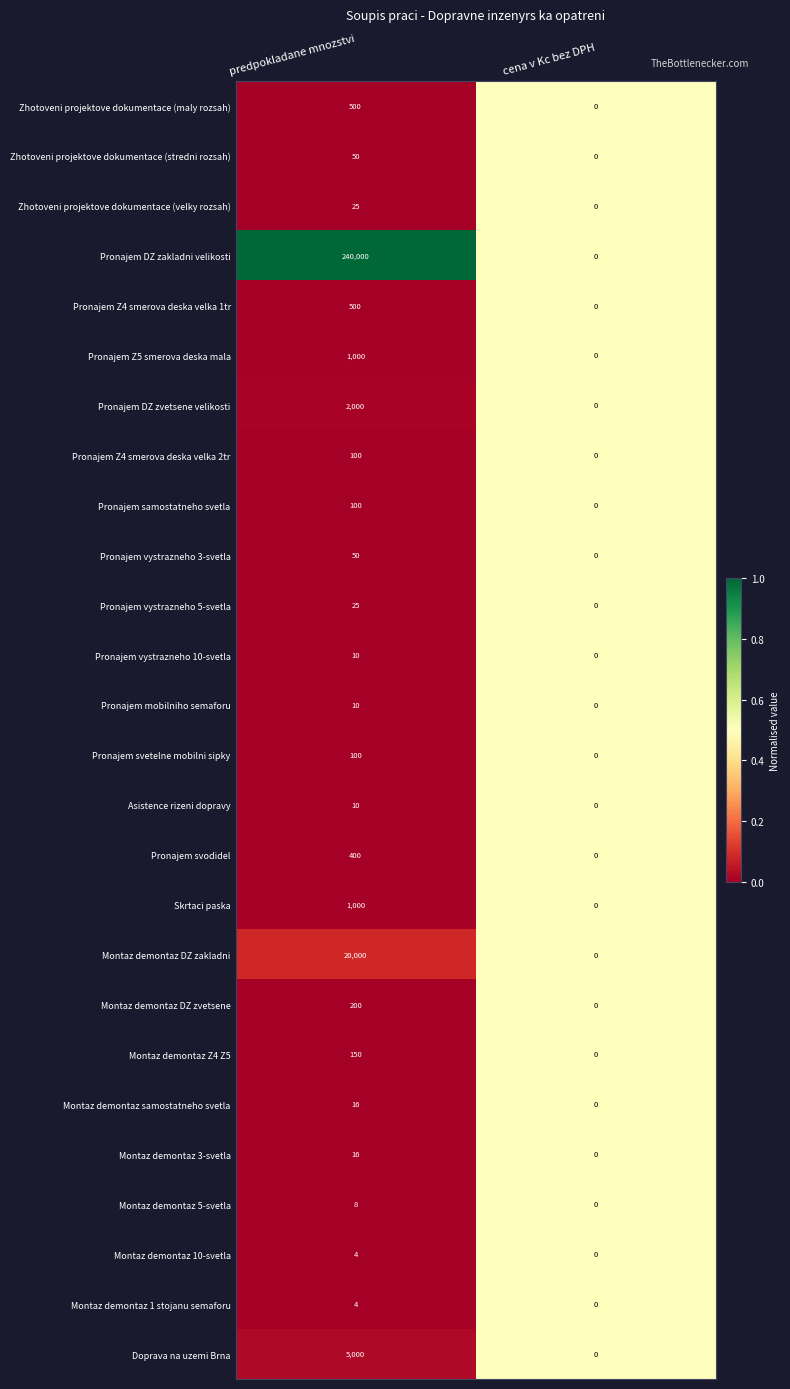

Between predpokladane mnozstvi and cena v Kc bez DPH, which series saw the biggest shift?

Pronajem DZ zakladni velikosti